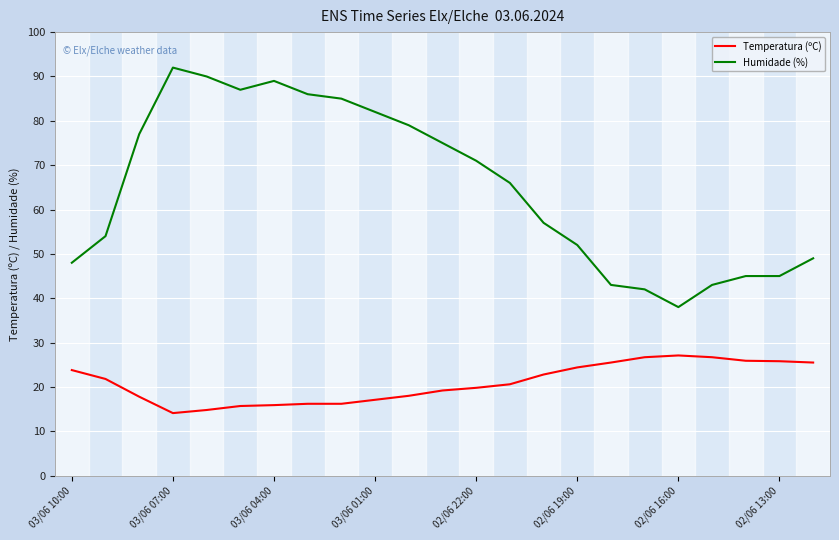

Rank the series by their maximum value, from lowest to highest.

Temperatura (ºC), Humidade (%)